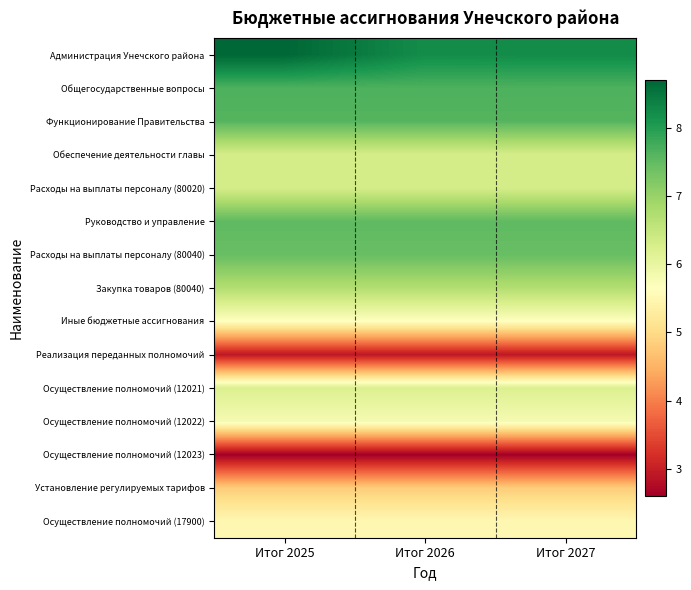

Rank the series by their maximum value, from highest to lowest.

Администрация Унечского района, Общегосударственные вопросы, Функционирование Правительства, Руководство и управление, Расходы на выплаты персоналу (80040), Закупка товаров (80040), Обеспечение деятельности главы, Расходы на выплаты персоналу (80020), Осуществление полномочий (12021), Осуществление полномочий (12022), Иные бюджетные ассигнования, Осуществление полномочий (17900), Установление регулируемых тарифов, Реализация переданных полномочий, Осуществление полномочий (12023)